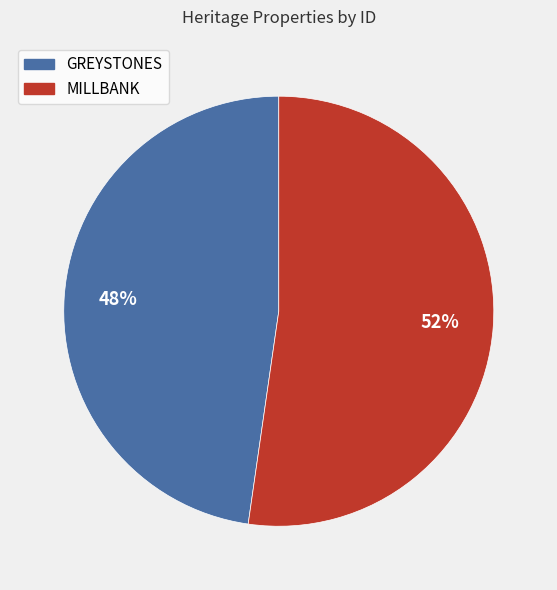

Rank the categories by value from highest to lowest.

MILLBANK, GREYSTONES